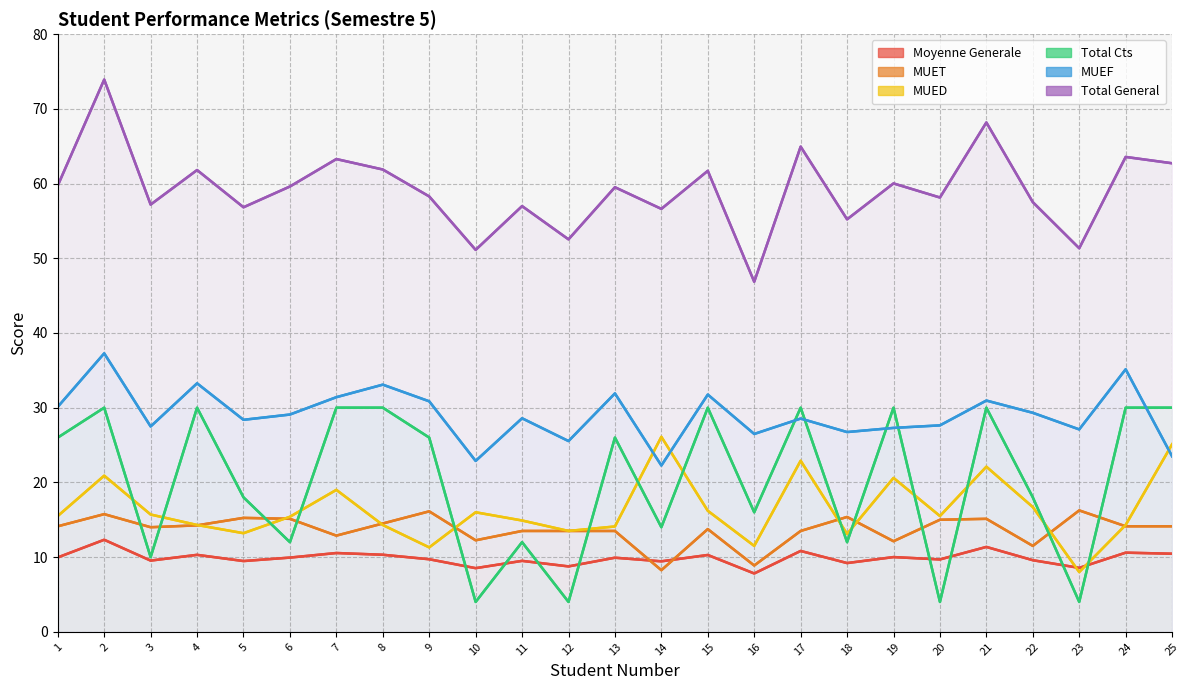

What is the total value across all series at 4?

163.9